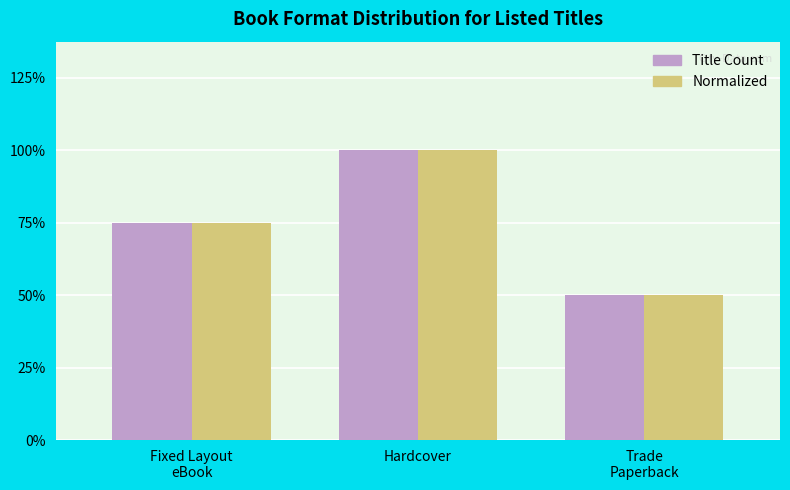

At which label does Normalized reach its peak?

Hardcover